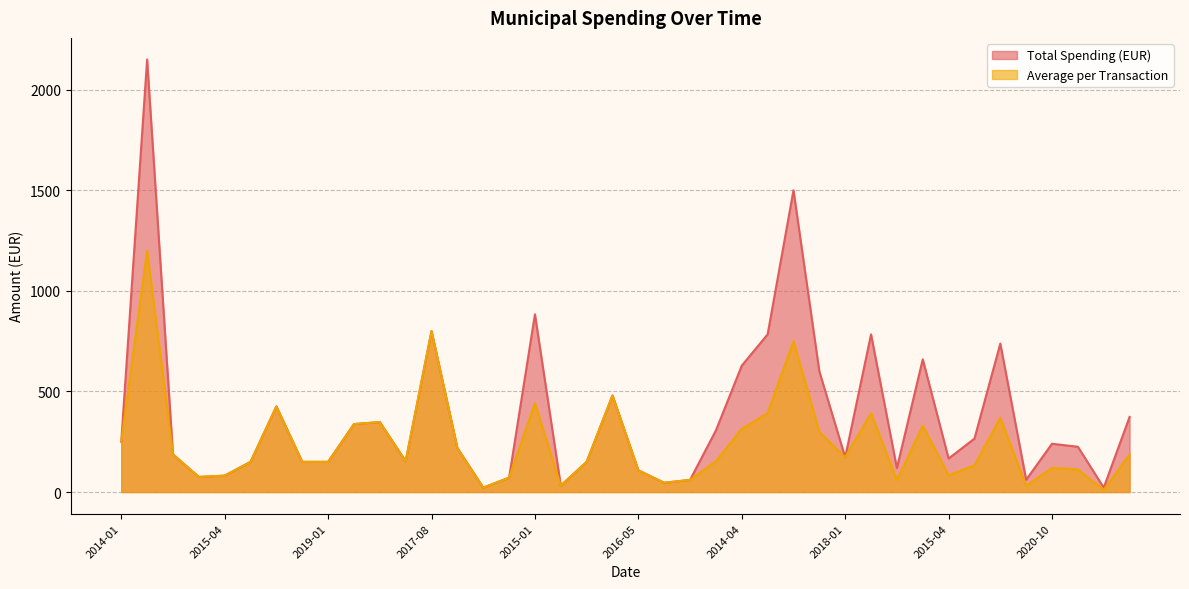

True or false: Average per Transaction has a value of 480.0 at 2021-03.

True